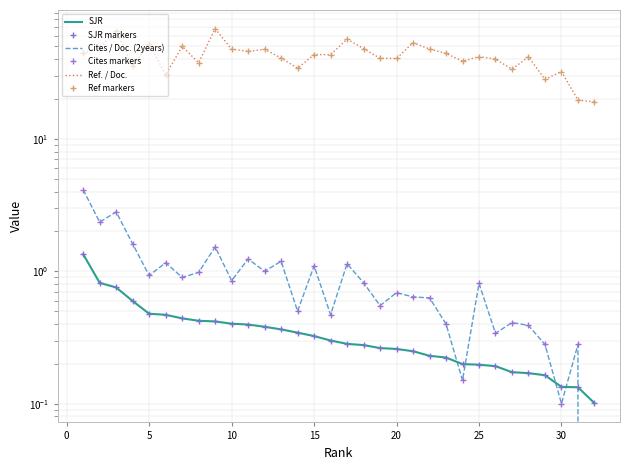

Is this an area chart (filled region under the line)?

No